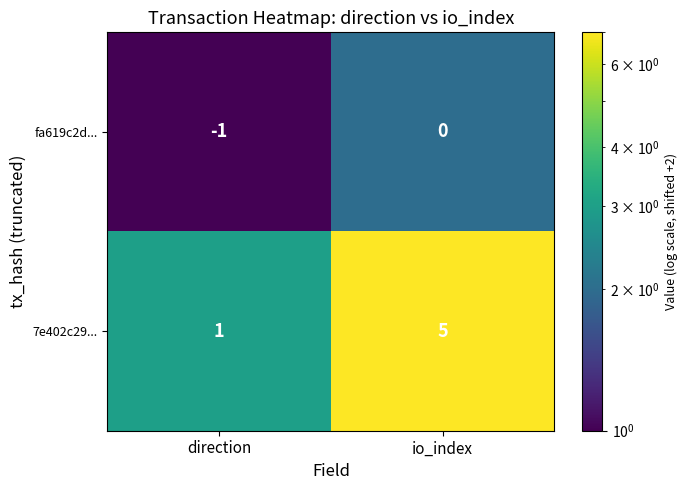

What is the difference between the 7e402c29... values at direction and io_index?

4